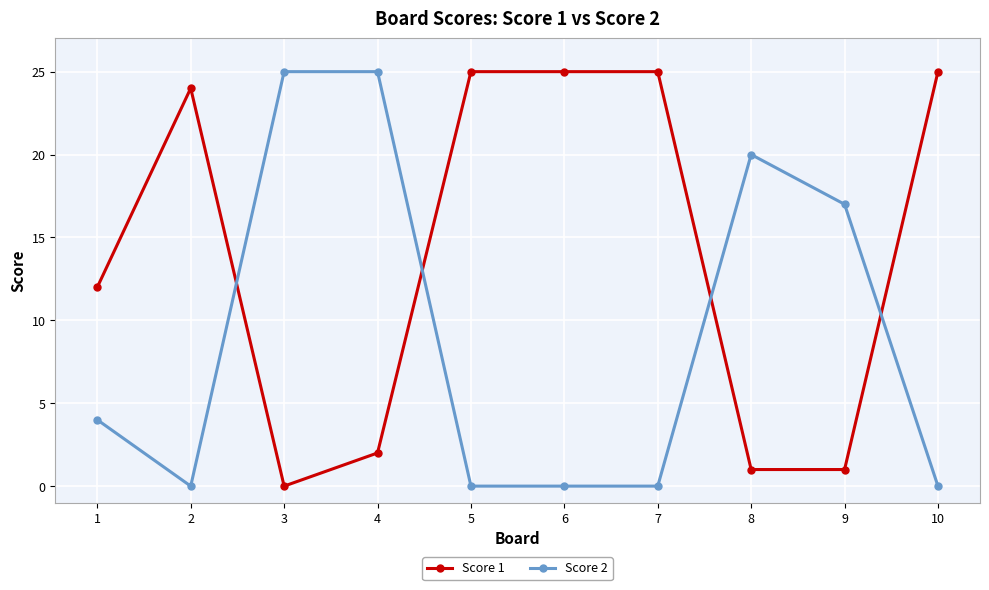

True or false: Score 2 and Score 1 intersect in this chart.

True